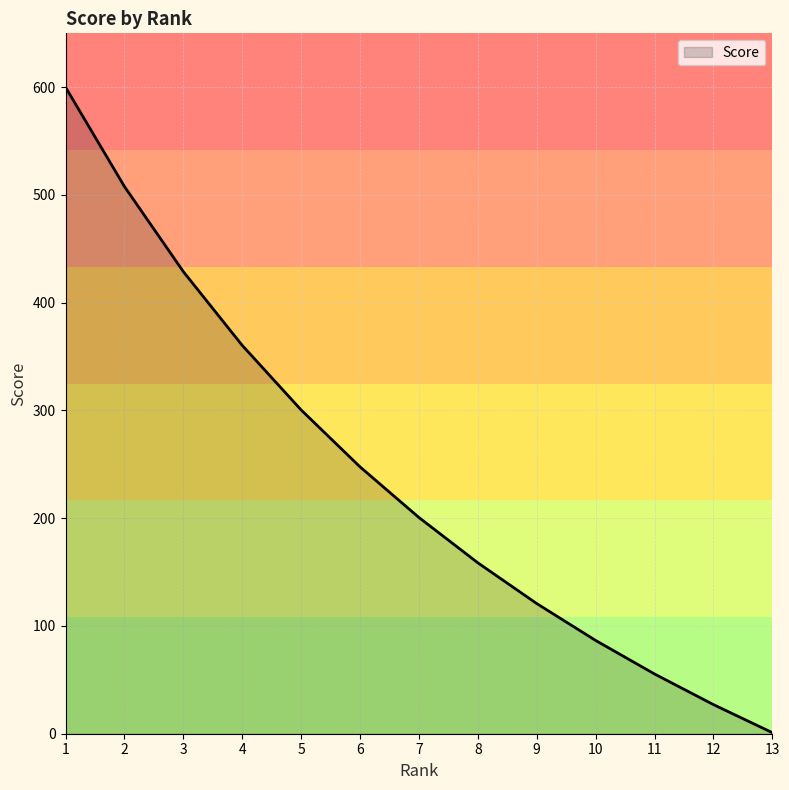

Reading right to left, transcribe all the data shown in this chart.

1.0	27.0	55.5	86.6	120.8	158.6	200.7	247.6	300.5	360.4	428.9	507.8	600.0